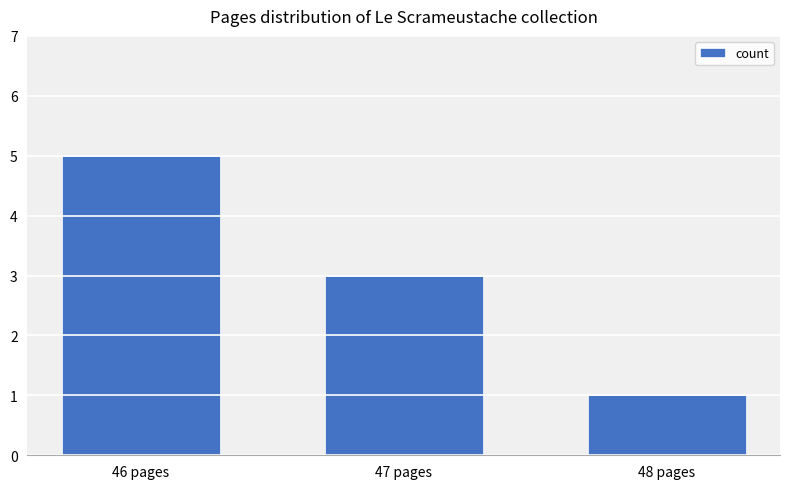

How many values are below 3?

1